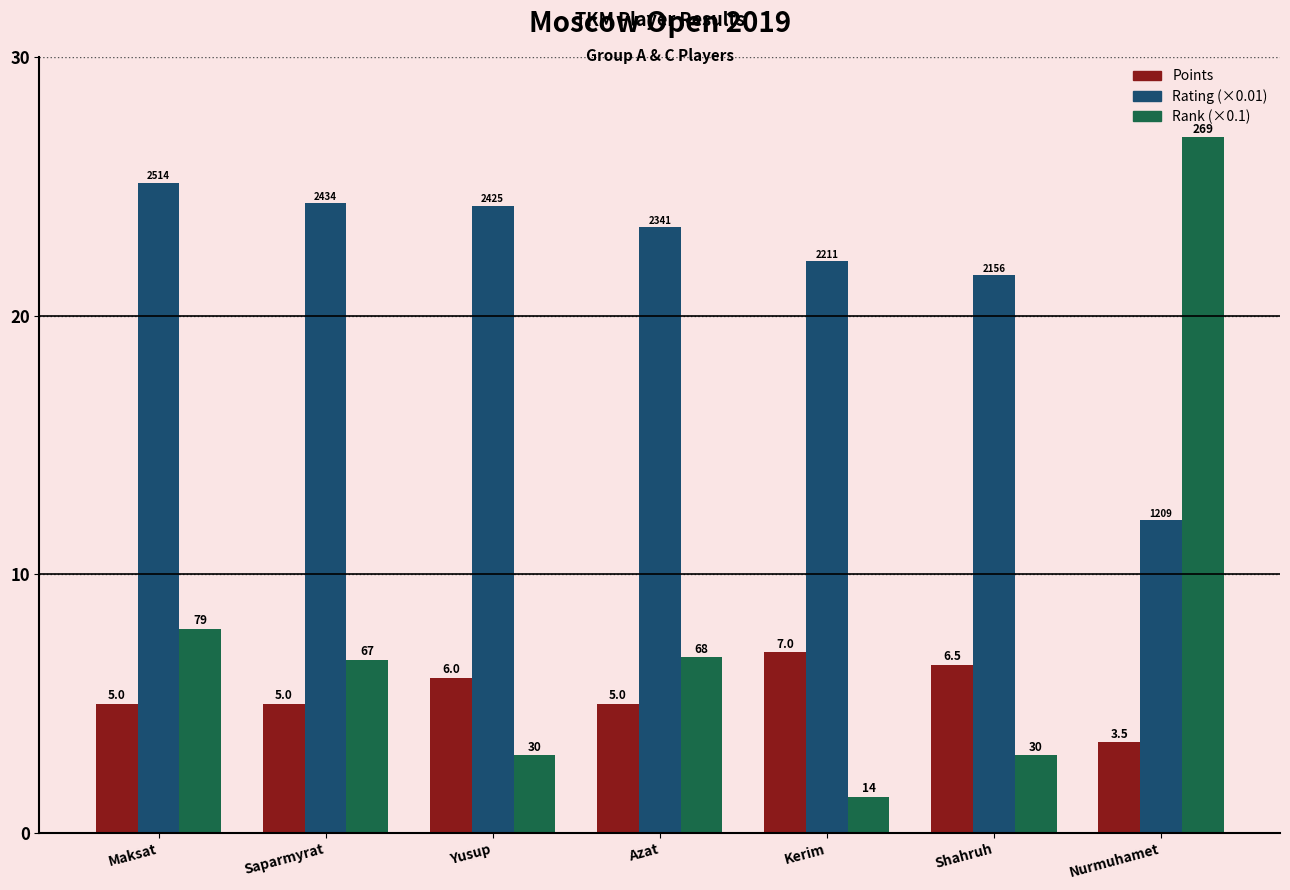

What is the difference between the second highest and second lowest values in the Rank (×0.1) series?

4.9